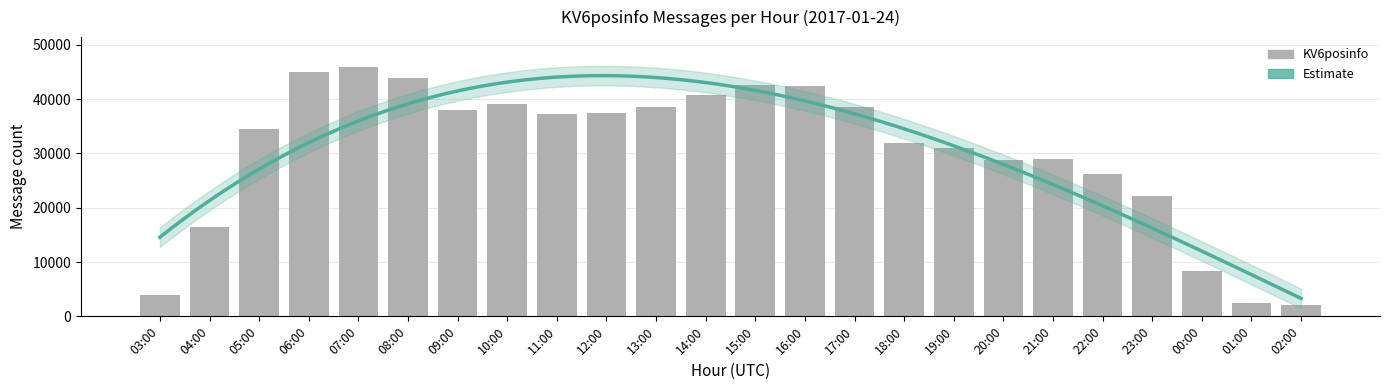

What is the sum of all values?

726302